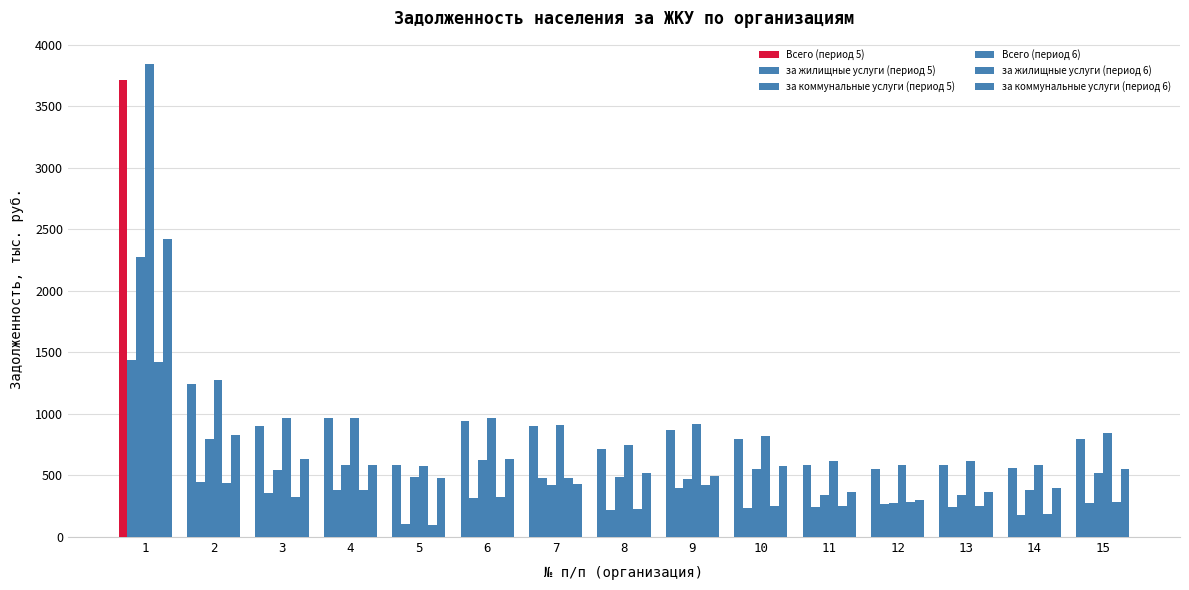

The за жилищные услуги (период 6) series shows 1422.8 at 1. True or false?

True